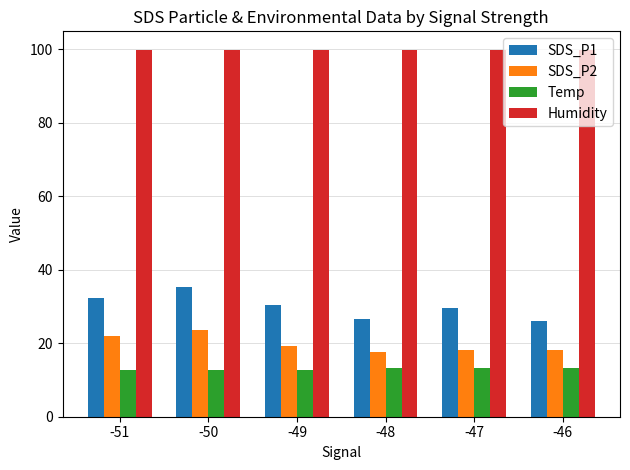

What is the spread (max minus min) of values at -50?

87.2